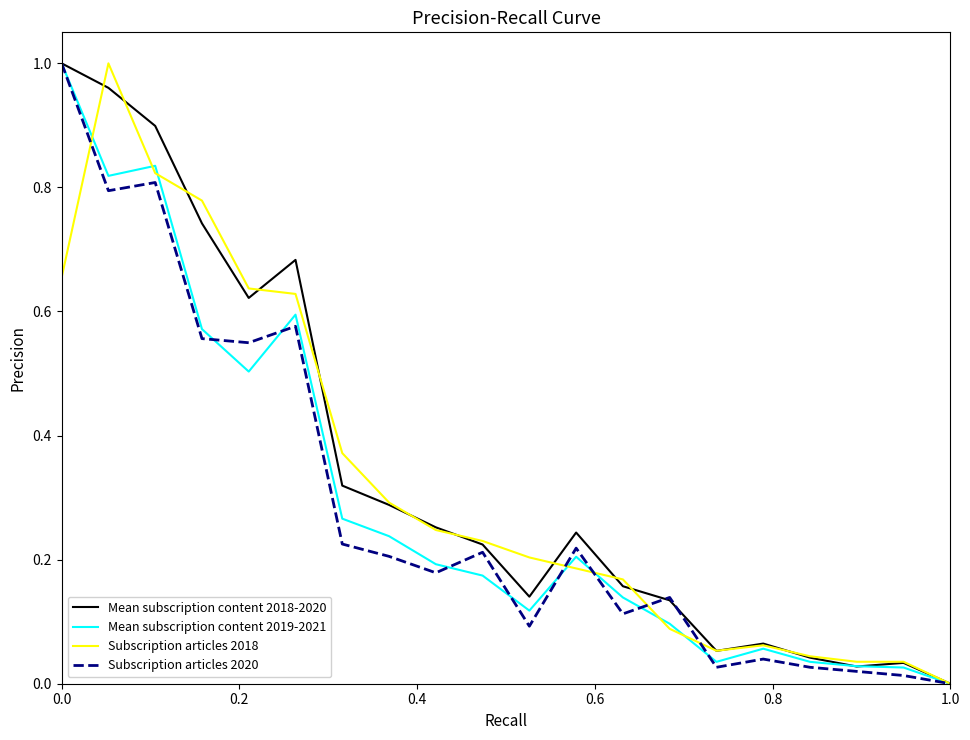

What is the sum of all Subscription articles 2020 values?

5.8